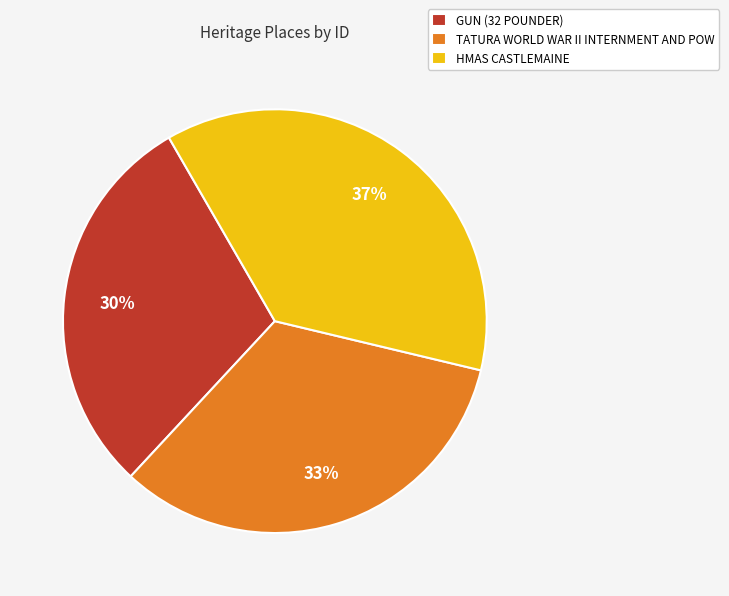

Does any single category account for the majority?

No